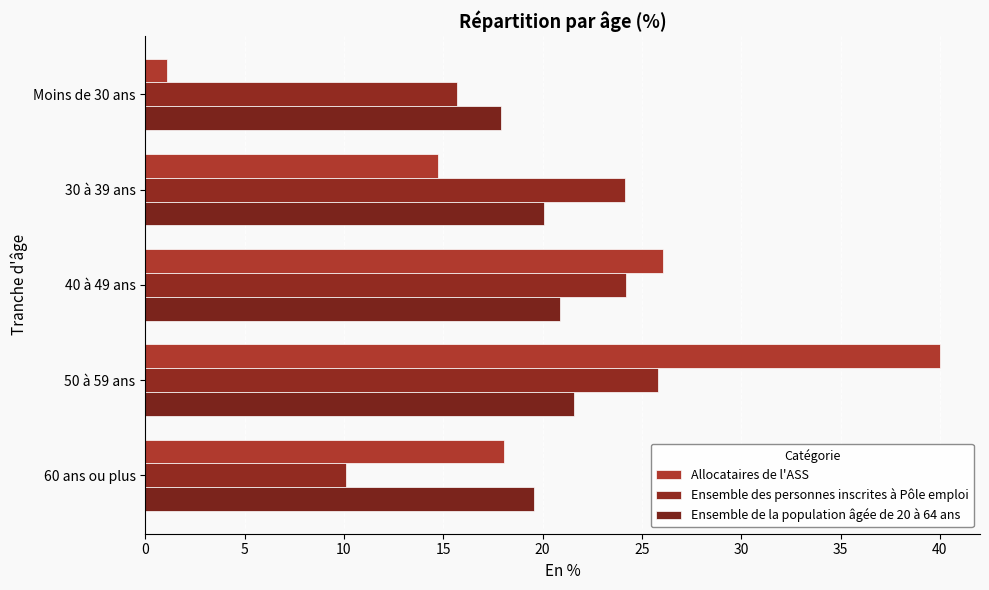

How many data points in Ensemble des personnes inscrites à Pôle emploi are above 24?

3